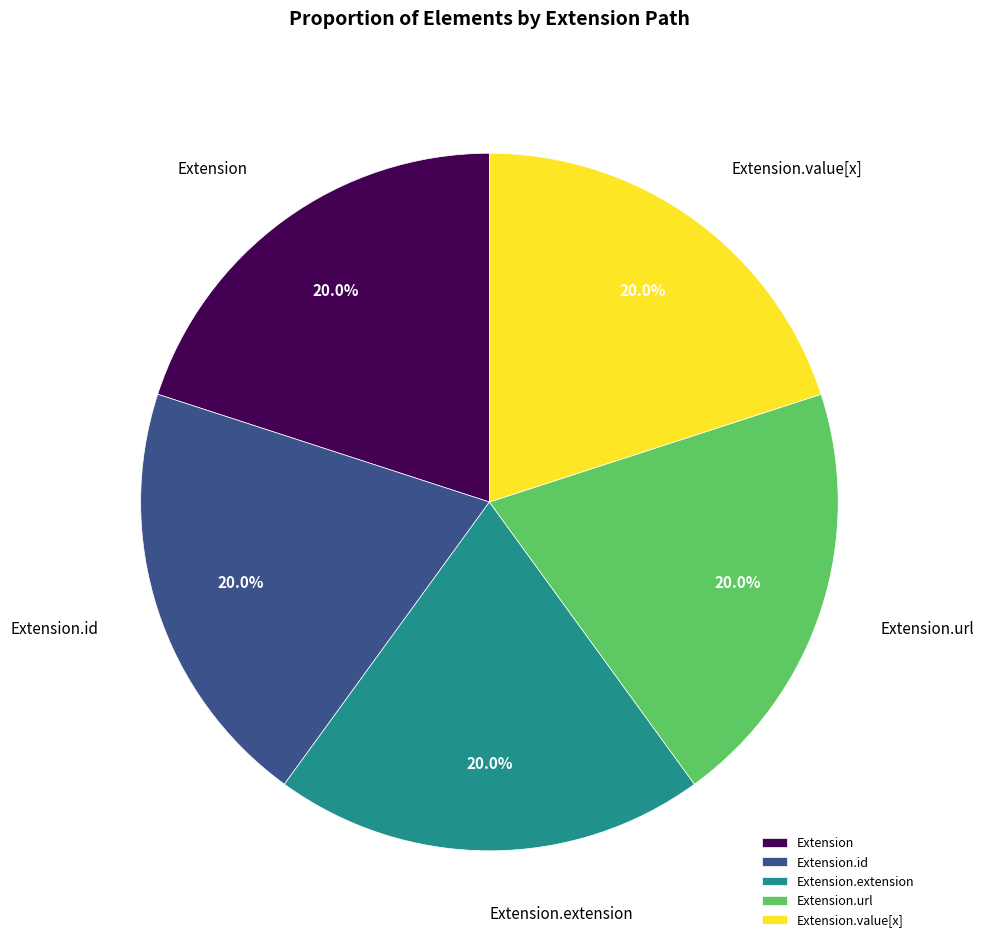

How much of the chart is everything except Extension.value[x]?

80.0%